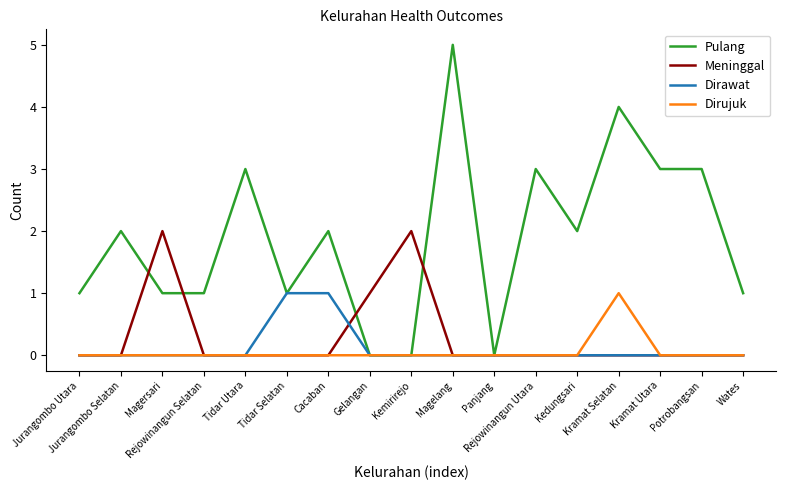

Which series changed the most between Tidar Selatan and Kemirirejo?

Meninggal